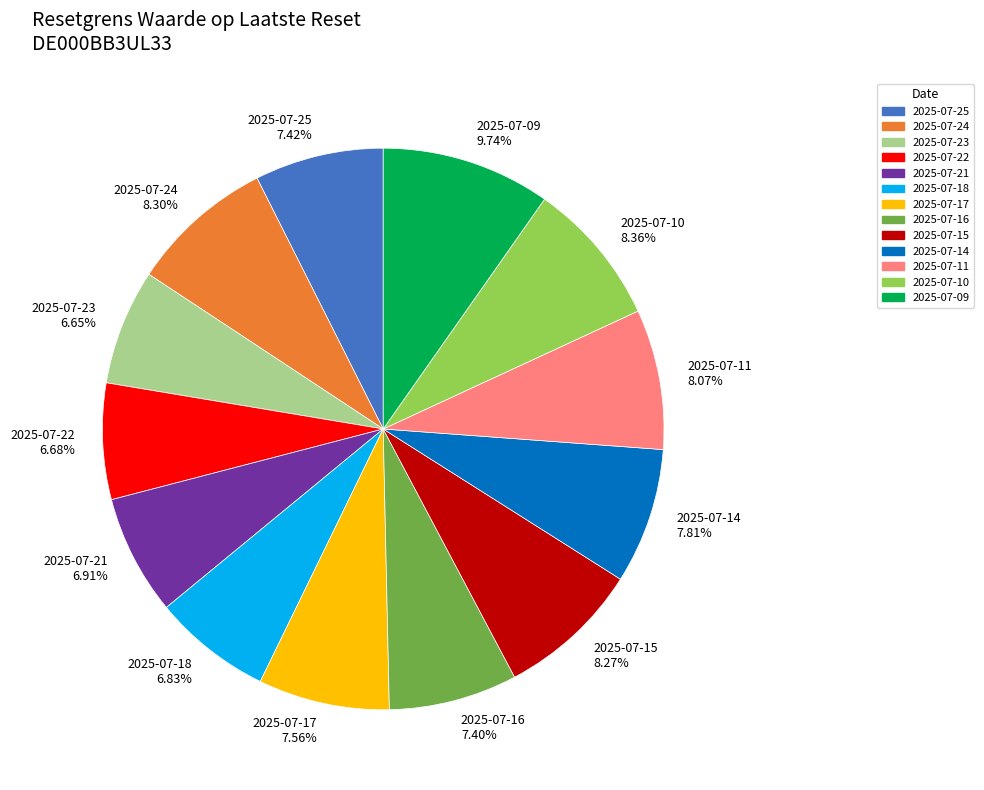

What percentage is the 2025-07-10 slice, to the nearest percent?

8%